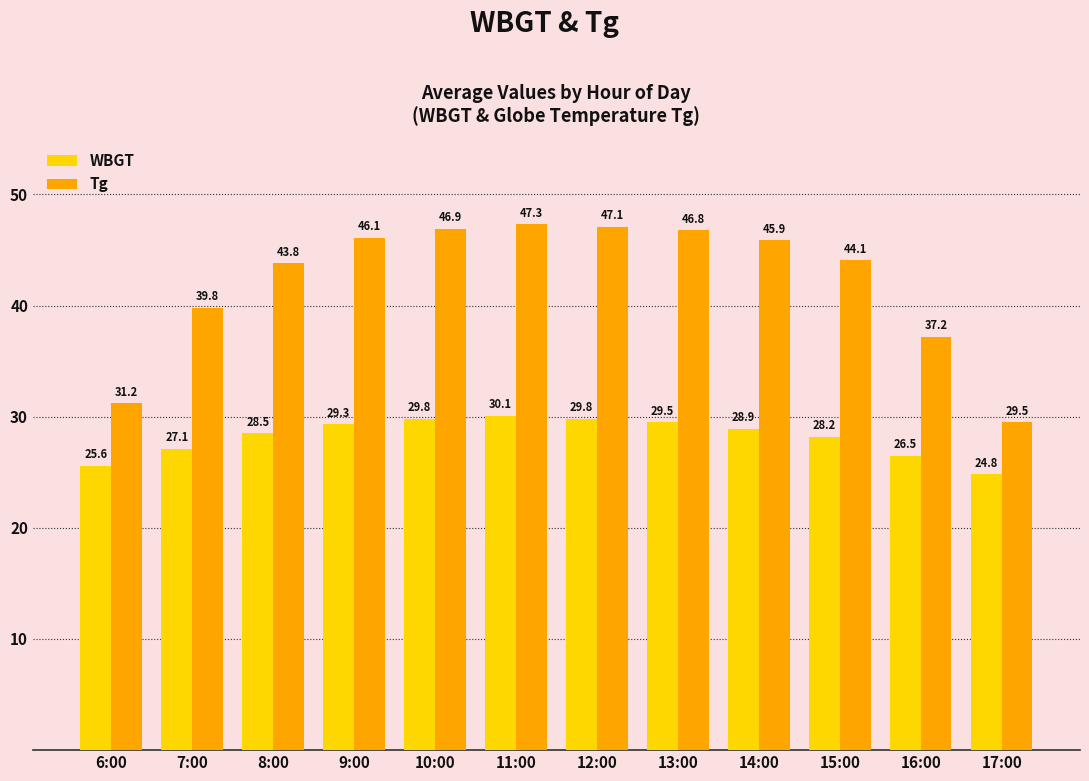

True or false: WBGT has a value of 29.3 at 9:00.

True